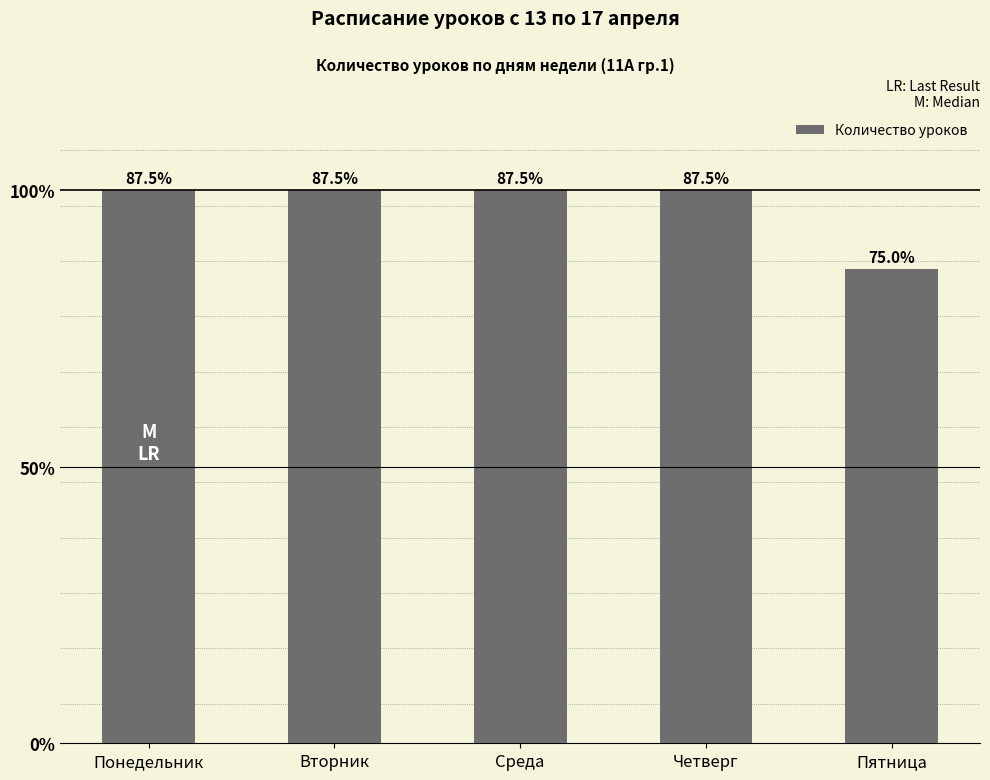

Does the chart contain any negative values?

No